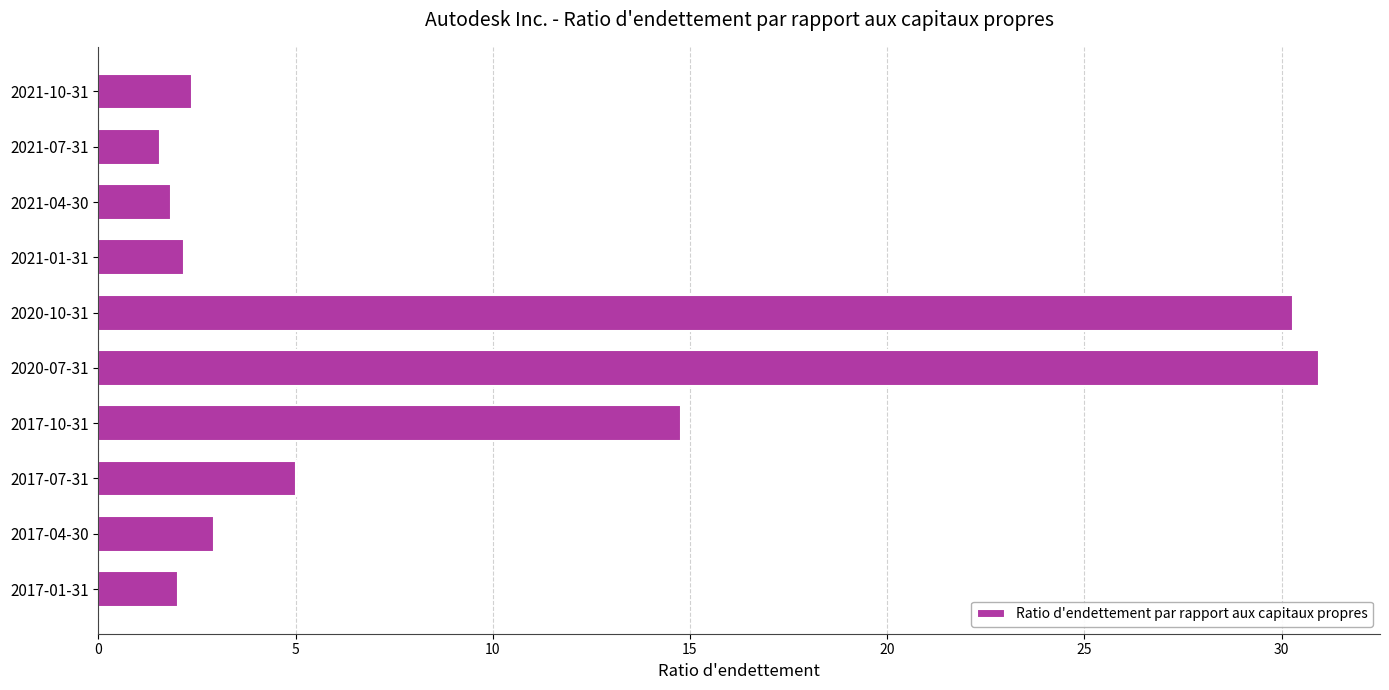

The value at 2017-04-30 is 4.4. True or false?

False